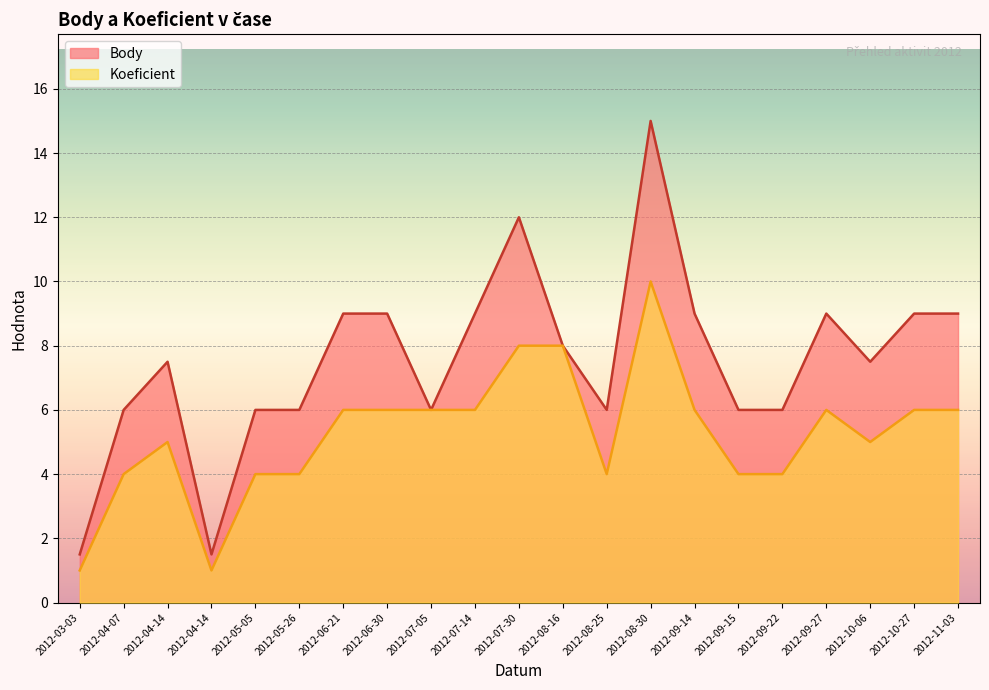

How many series are shown in this chart?

2